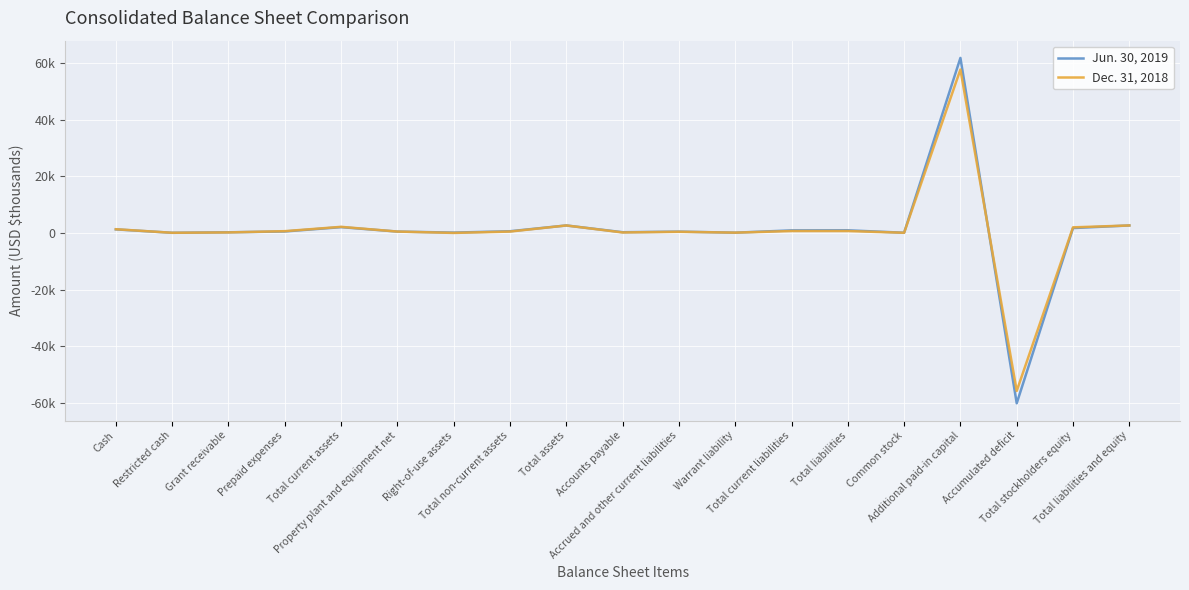

List the series in order of their overall mean, lowest first.

Dec. 31, 2018, Jun. 30, 2019